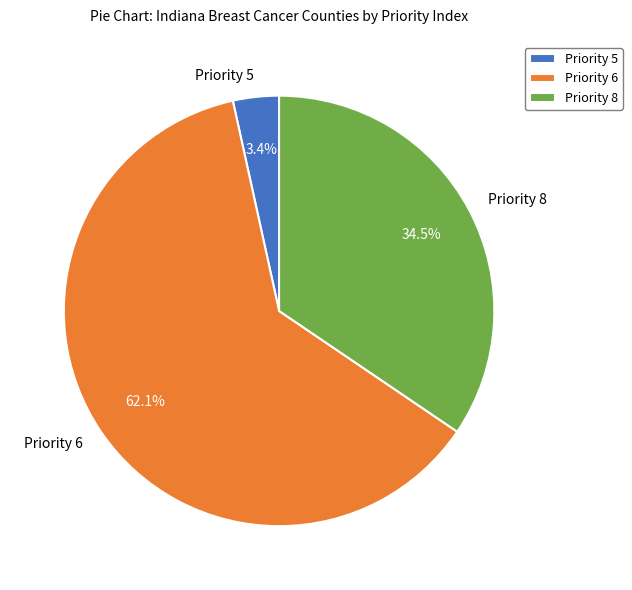

How many segments does this pie chart have?

3